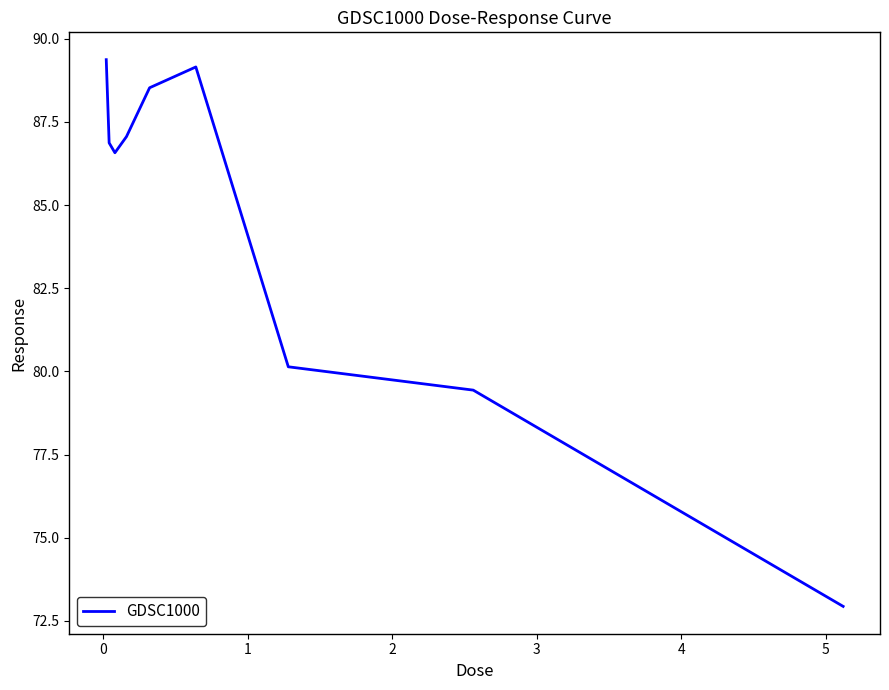

How many interior local valleys (lower than both neighbors) does the data have?

1